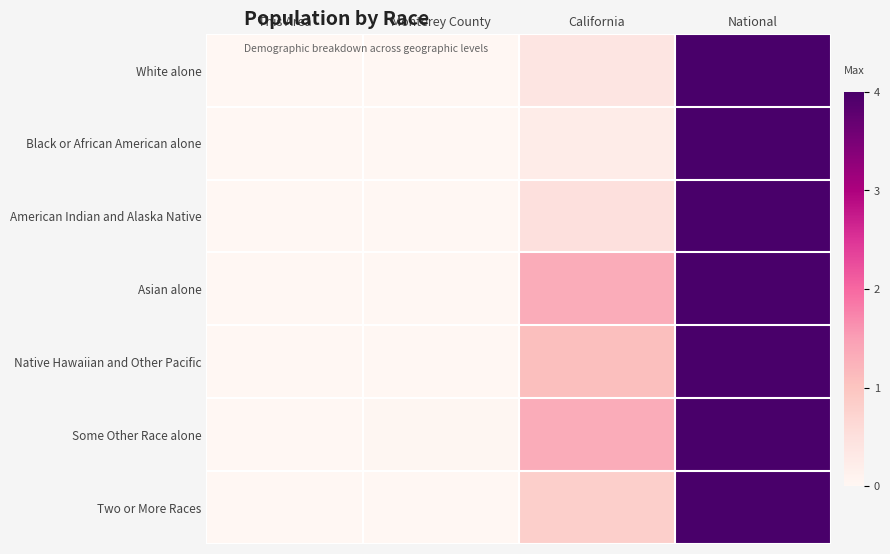

Reading right to left, extract all data points from this chart.

White alone: National=4.0	California=0.4	Monterey County=0.0	This Area=0.0
Black or African American alone: National=4.0	California=0.2	Monterey County=0.0	This Area=0.0
American Indian and Alaska Native: National=4.0	California=0.5	Monterey County=0.0	This Area=0.0
Asian alone: National=4.0	California=1.3	Monterey County=0.0	This Area=0.0
Native Hawaiian and Other Pacific: National=4.0	California=1.1	Monterey County=0.0	This Area=0.0
Some Other Race alone: National=4.0	California=1.3	Monterey County=0.0	This Area=0.0
Two or More Races: National=4.0	California=0.8	Monterey County=0.0	This Area=0.0